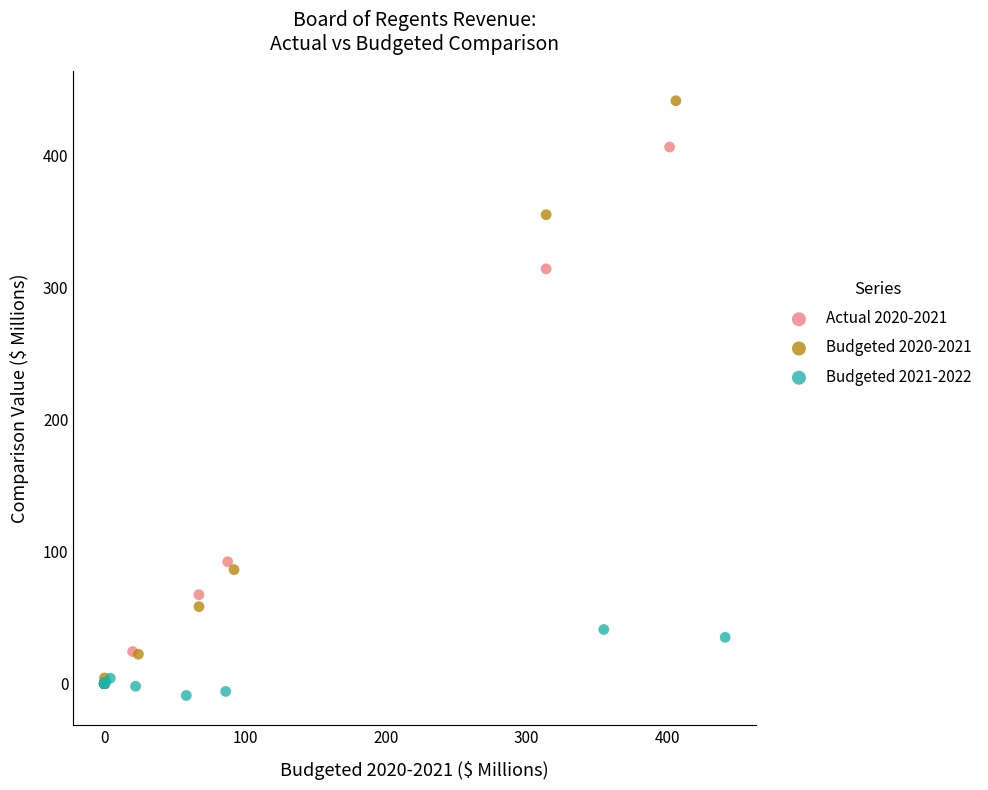

Which series has the widest spread of Y values?

Budgeted 2020-2021